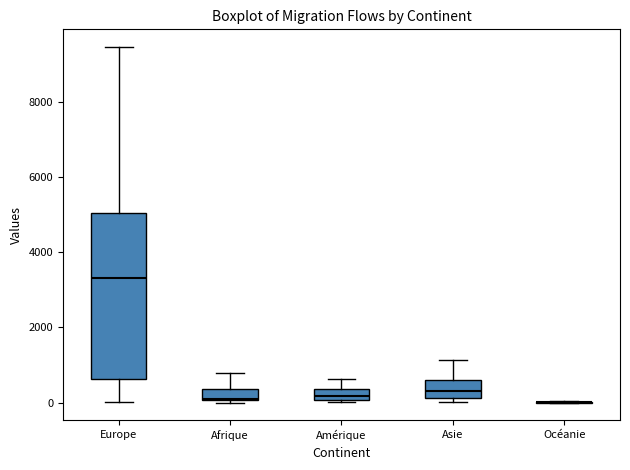

Where does the upper whisker of the box for Asie end on the y-axis? The values are not printed on the chart, so give them approximately, as read against the axis.

1200